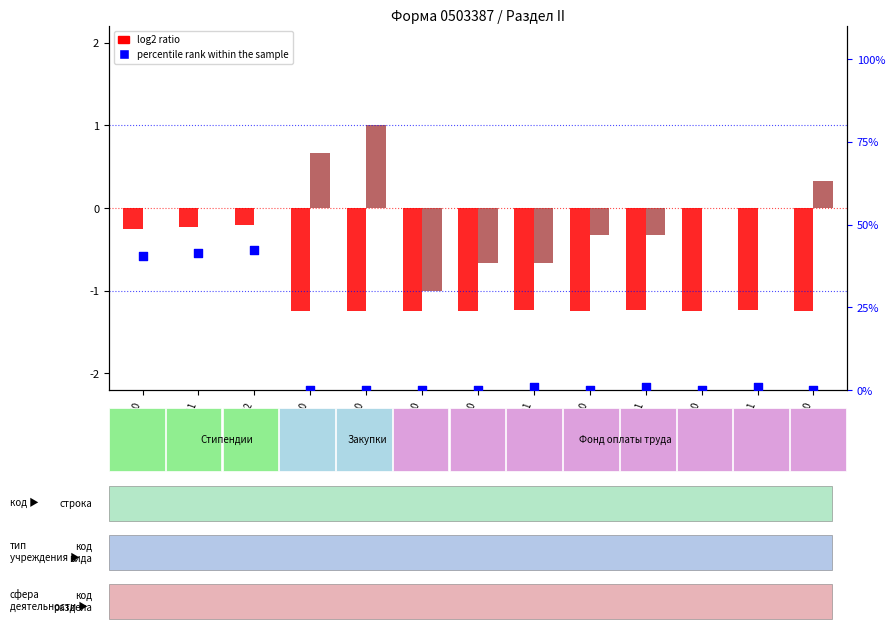

Which series contains the highest Y value?

percentile rank within the sample